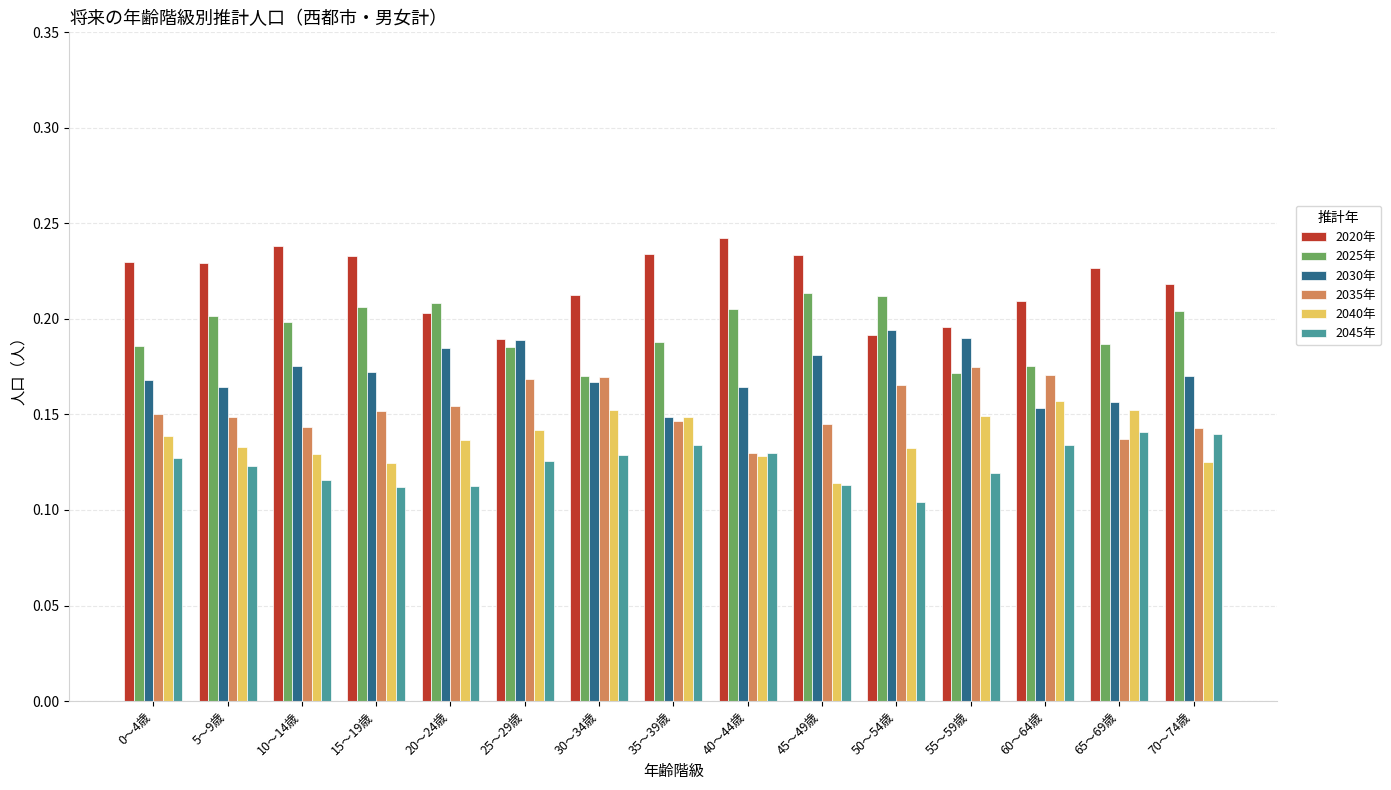

What is the total value across all series at 70～74歳?

1.0